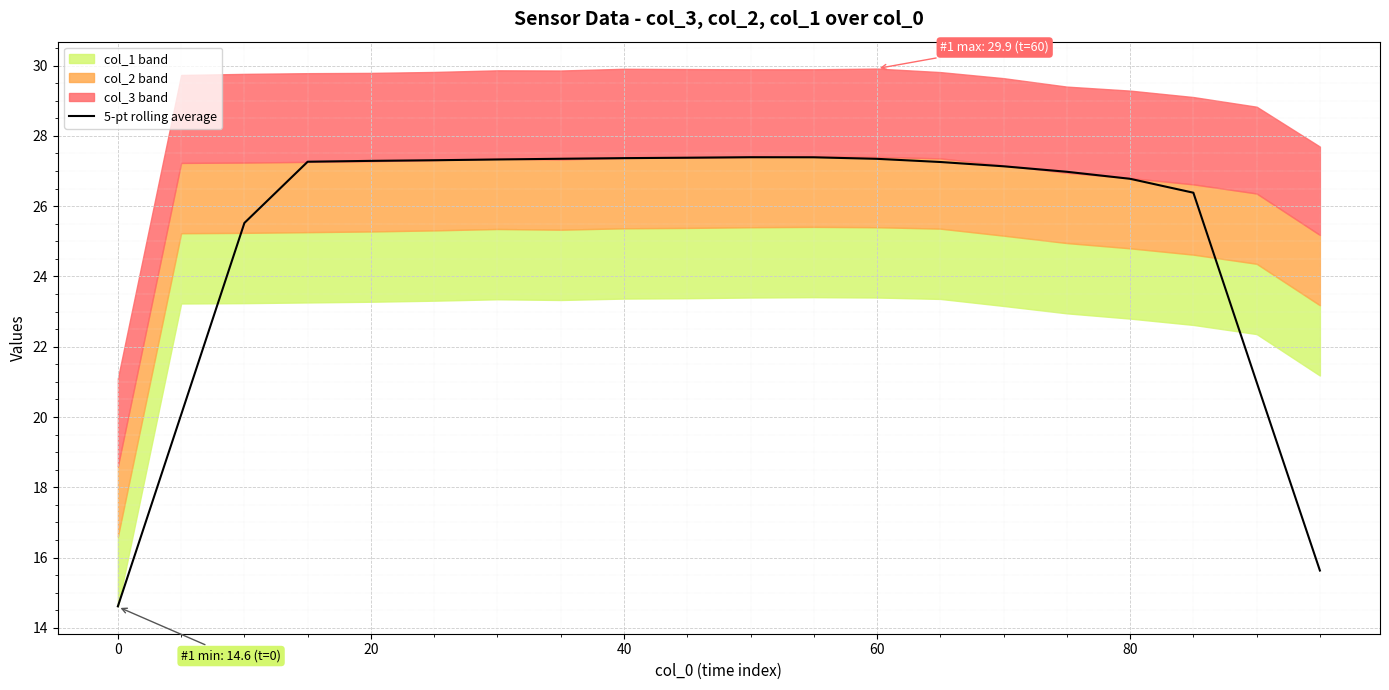

What is the maximum value for 5-pt rolling average?

27.4